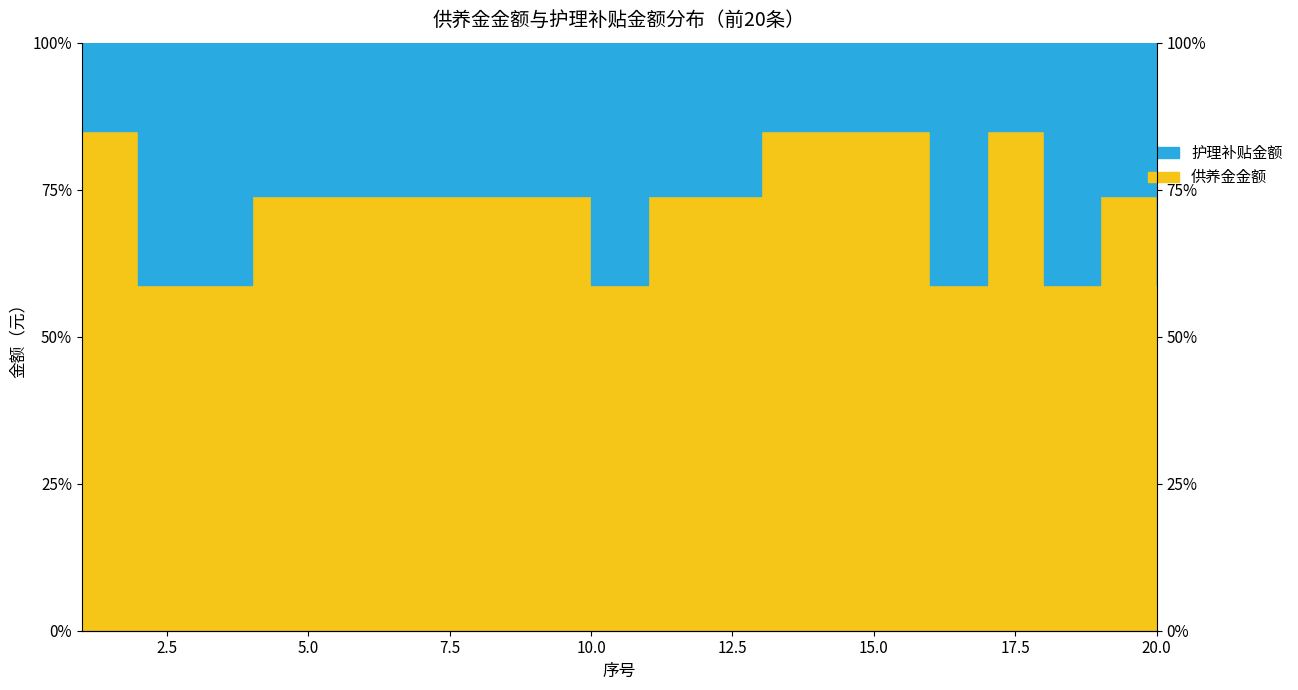

Where is the first local minimum?

10